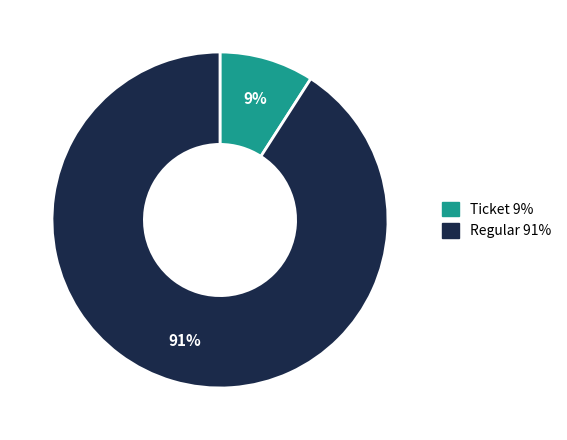

Is the sum of Regular and Ticket greater than half?

Yes